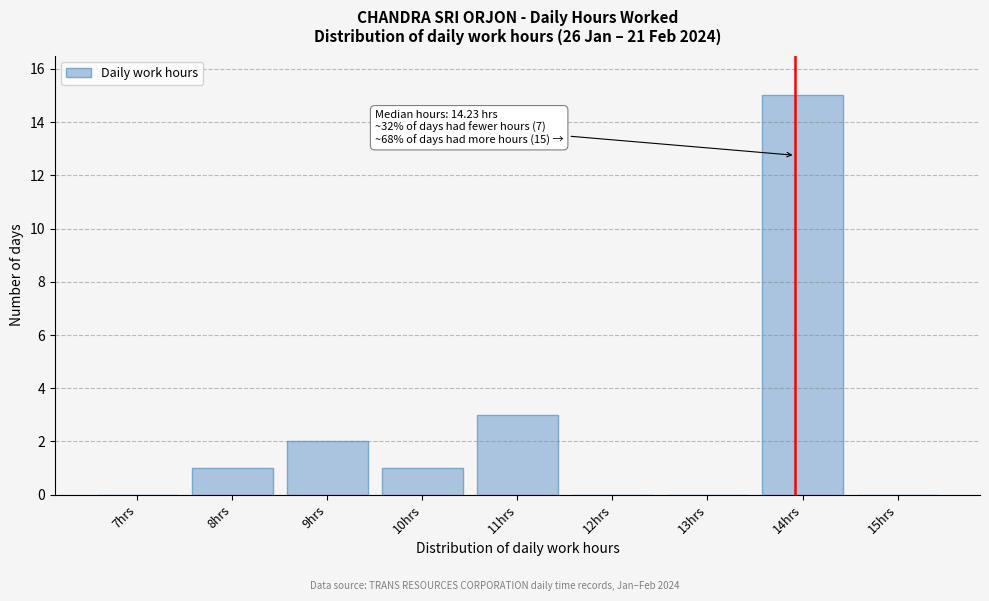

Reading left to right, extract all data points from this chart.

7hrs=0	8hrs=1	9hrs=2	10hrs=1	11hrs=3	12hrs=0	13hrs=0	14hrs=15	15hrs=0